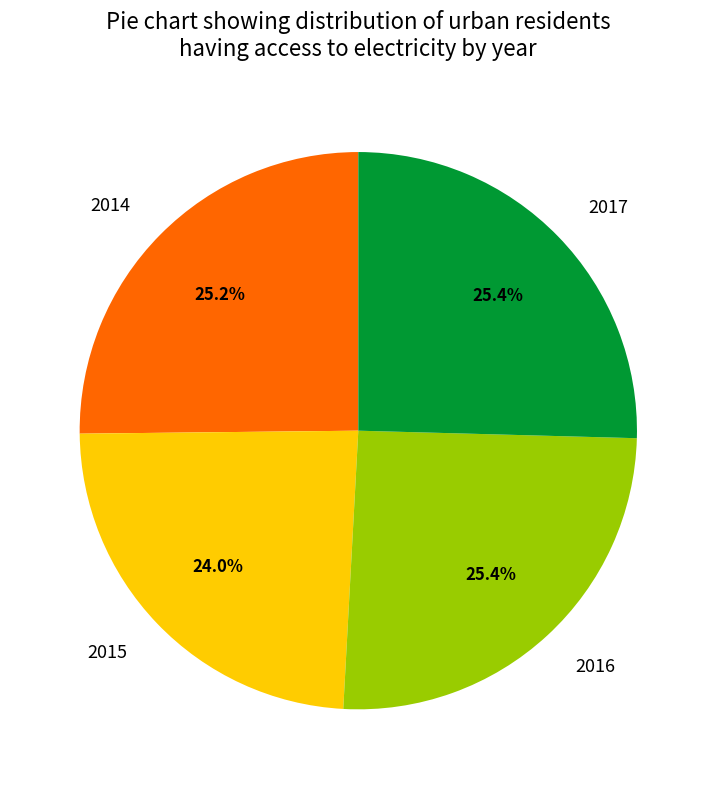

Which slice is the smallest?

2015